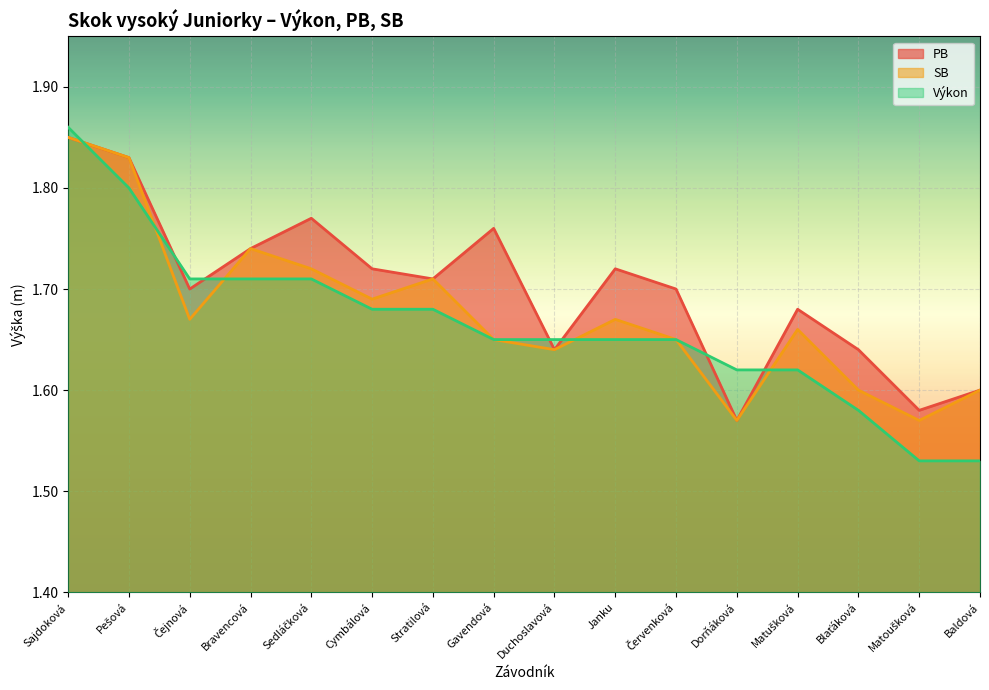

At which label is SB closest to 1?

Dorňáková